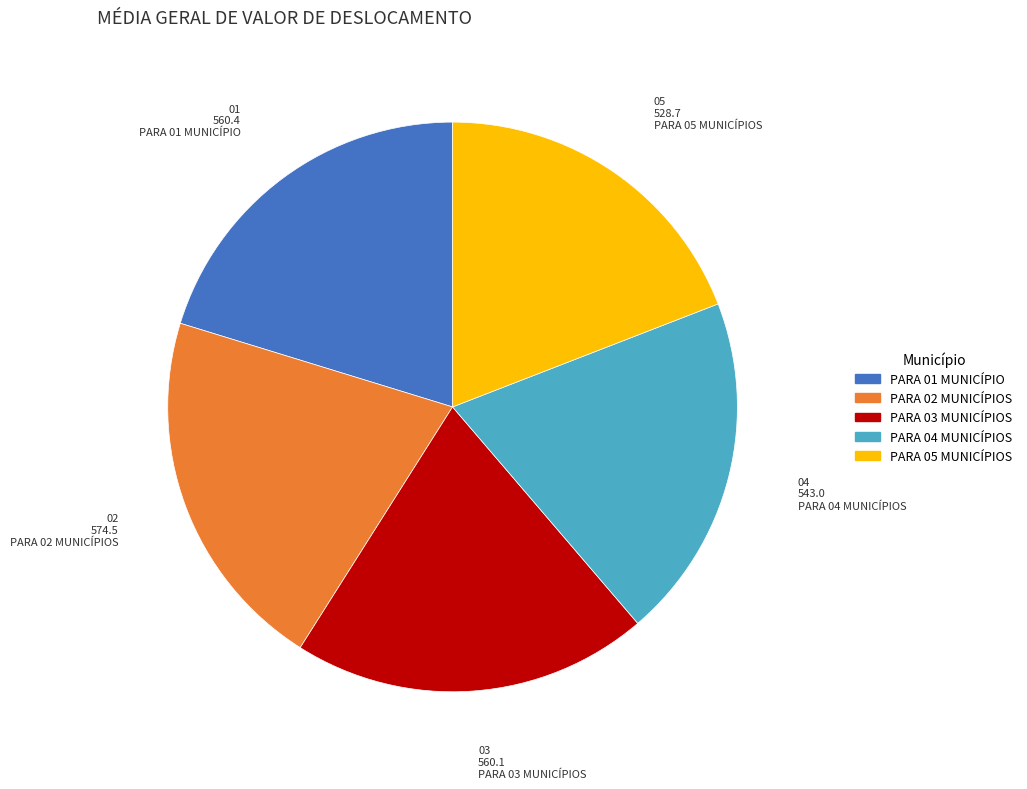

How many segments does this pie chart have?

5